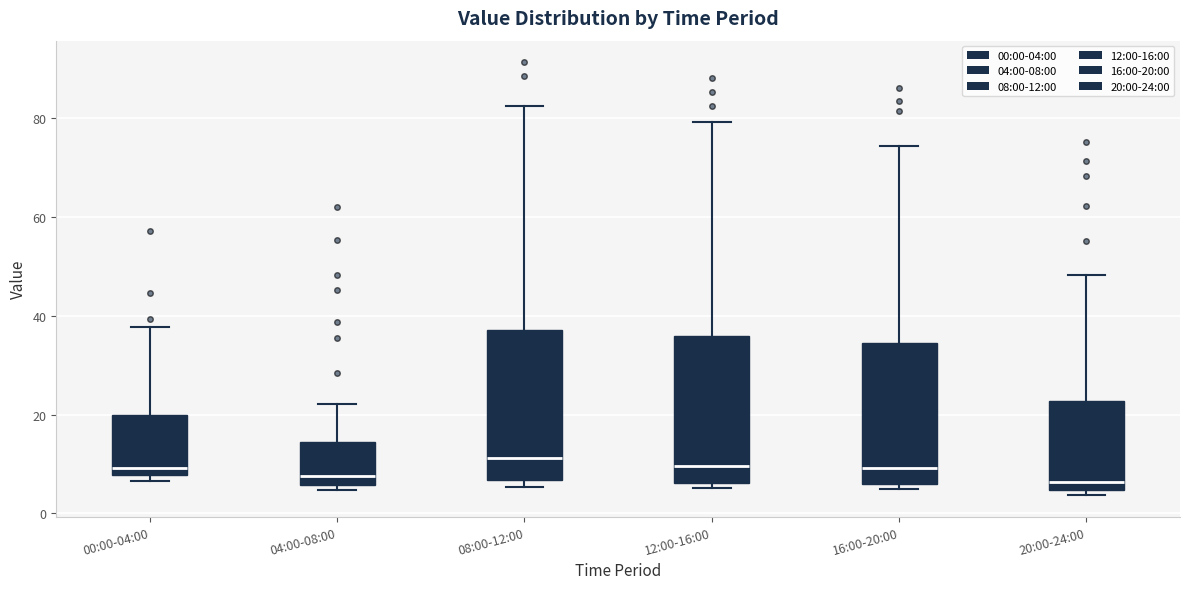

Where is the lower edge of the box for 20:00-24:00 on the y-axis? The values are not printed on the chart, so give them approximately, as read against the axis.

4